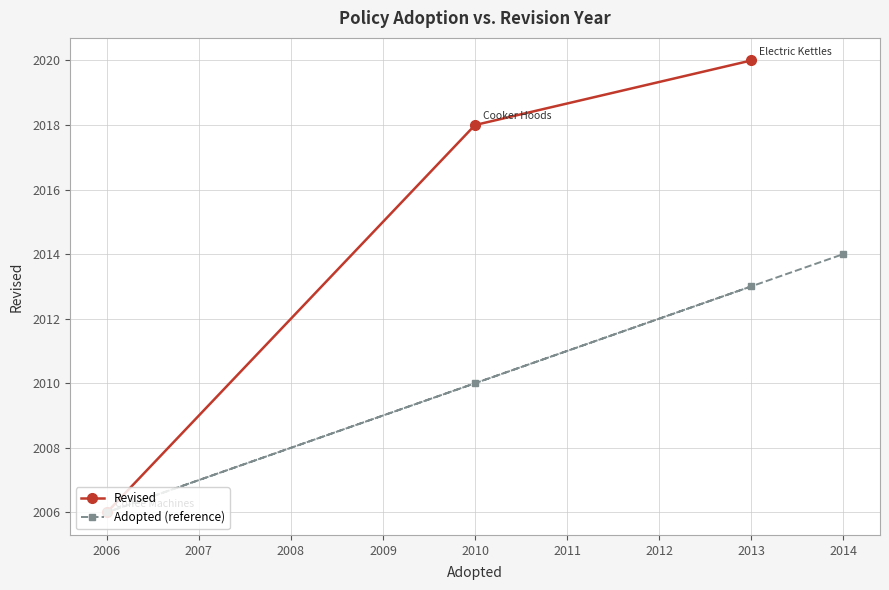

True or false: Adopted (reference) has a value of 2014 at 2014.

True